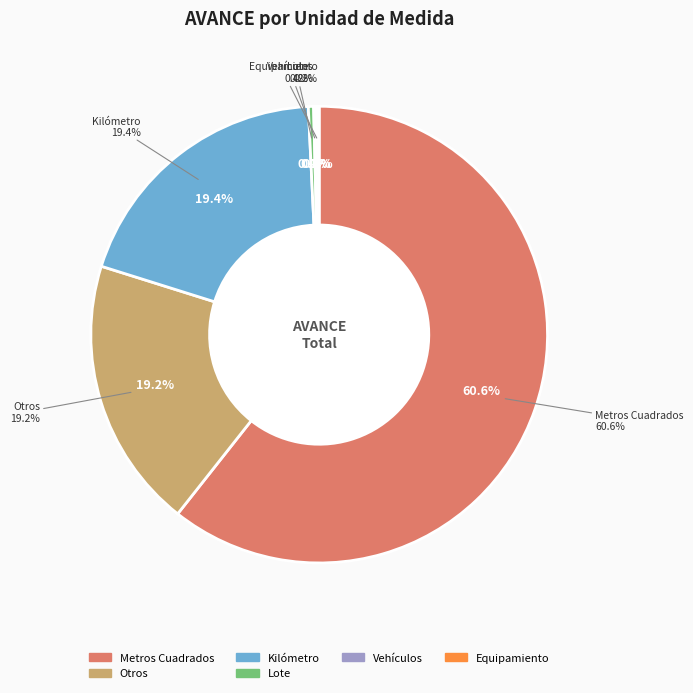

Rank the categories by value from highest to lowest.

Metros Cuadrados, Kilómetro, Otros, Lote, Vehículos, Equipamiento, Vivienda